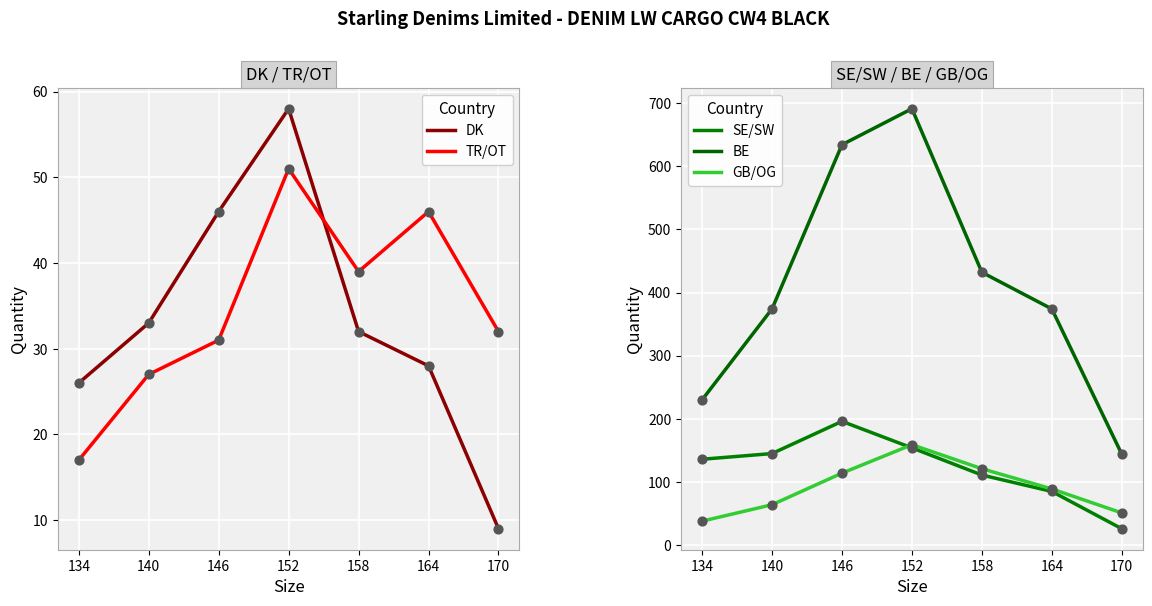

Which series contains the lowest Y value?

DK